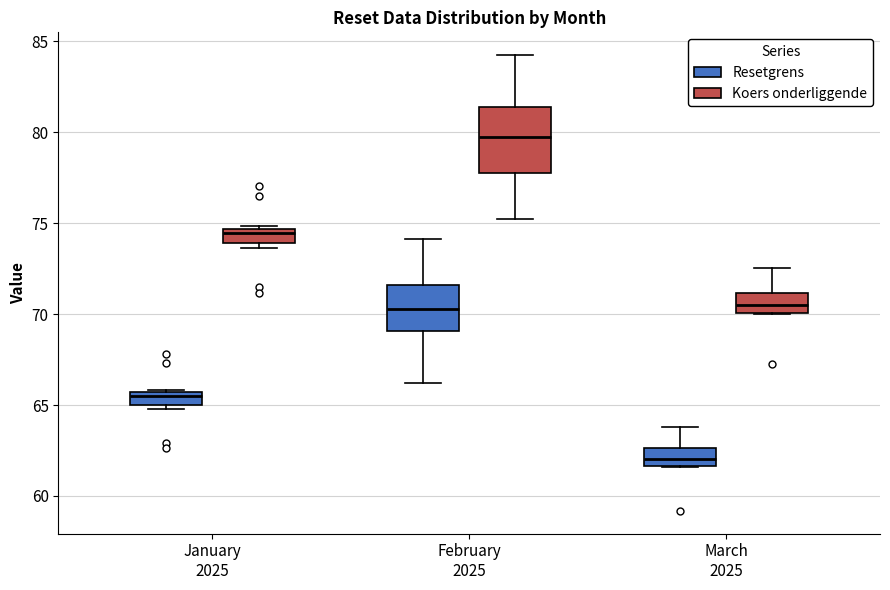

Which box is the tallest, from its lower edge to its upper edge?

February 2025 (Koers onderliggende)